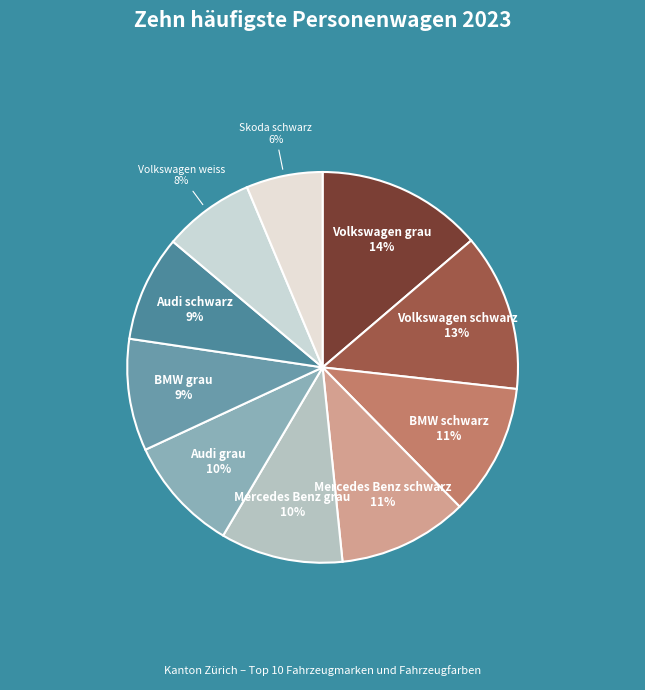

To the nearest percent, what is the average slice percentage?

10%